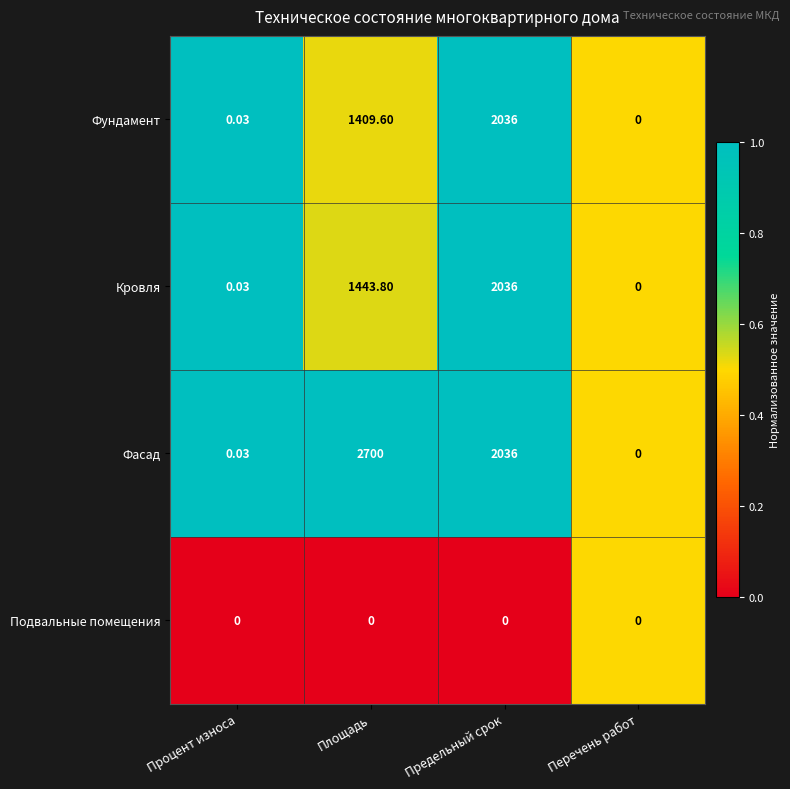

At which category is the sum across all series the highest?

Предельный срок